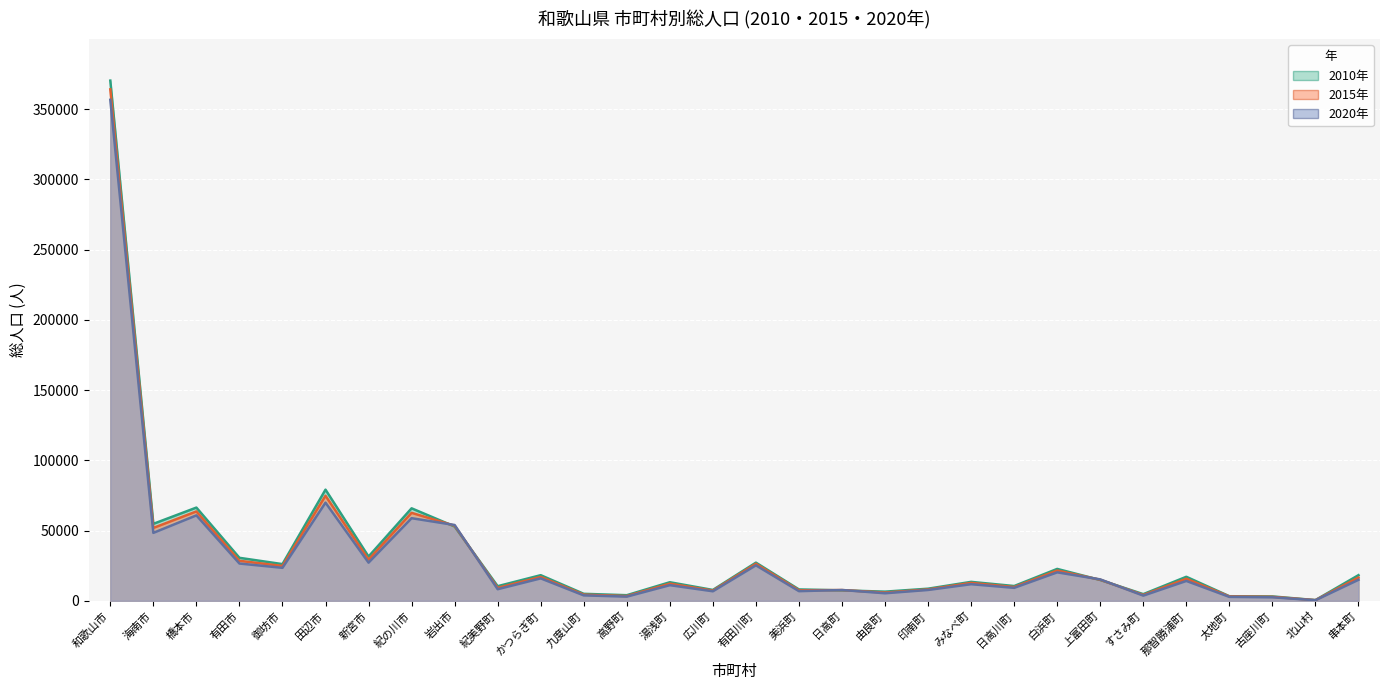

What is the difference between the highest and lowest values at 北山村?

82